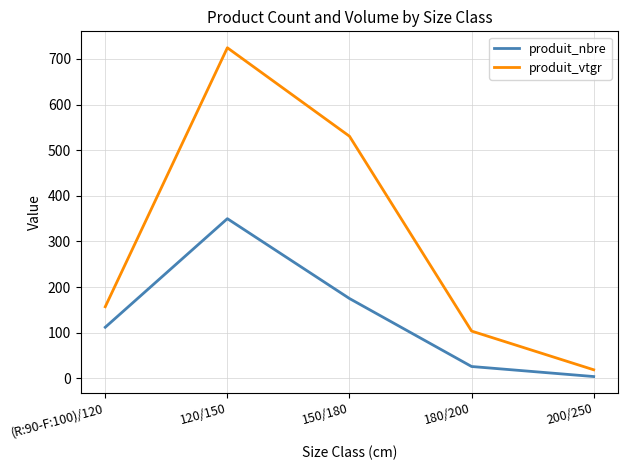

At how many categories does at least one series exceed 378?

2